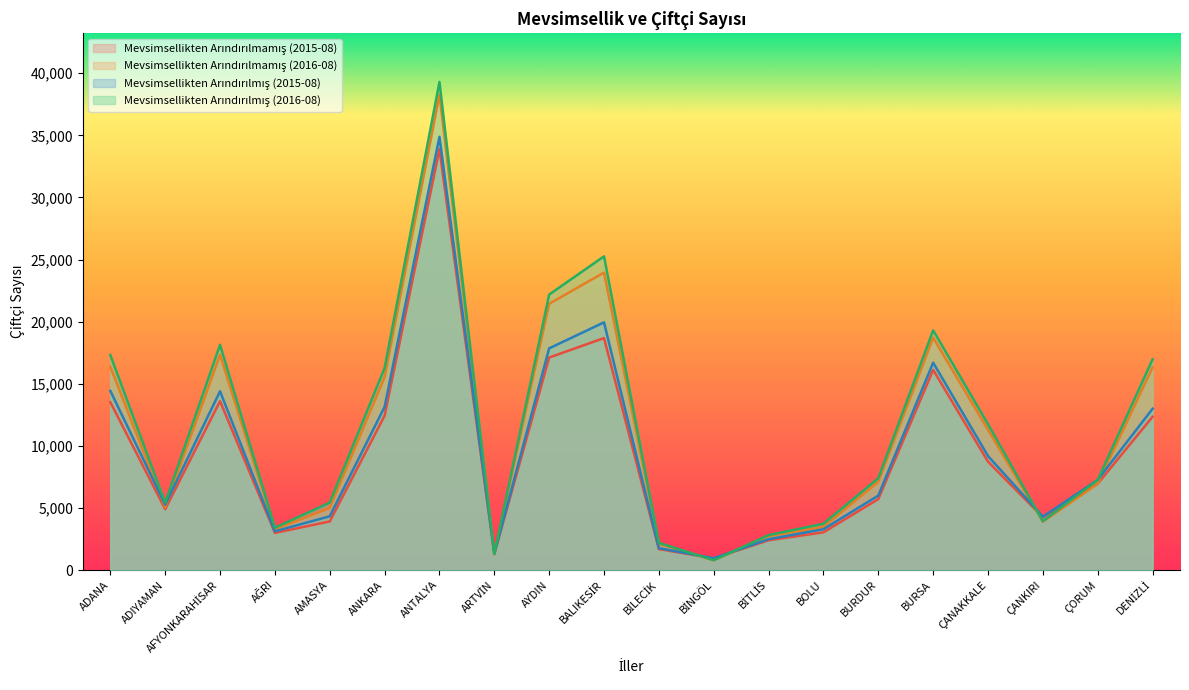

Where do Mevsimsellikten Arındırılmış (2015-08) and Mevsimsellikten Arındırılmamış (2016-08) first cross each other?

ADANA and ADIYAMAN